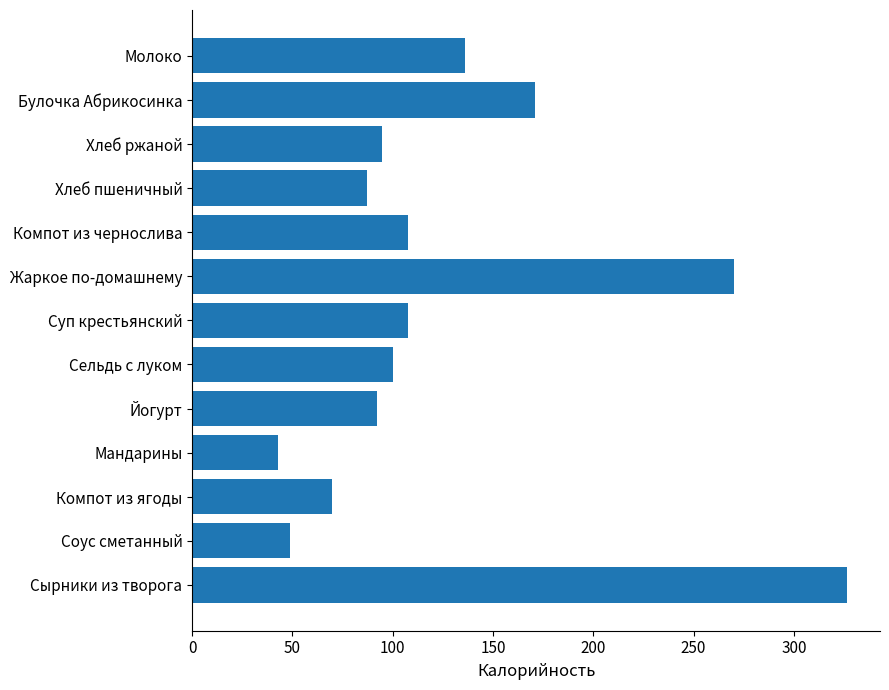

Where is the data nearest to the value 184?

Булочка Абрикосинка